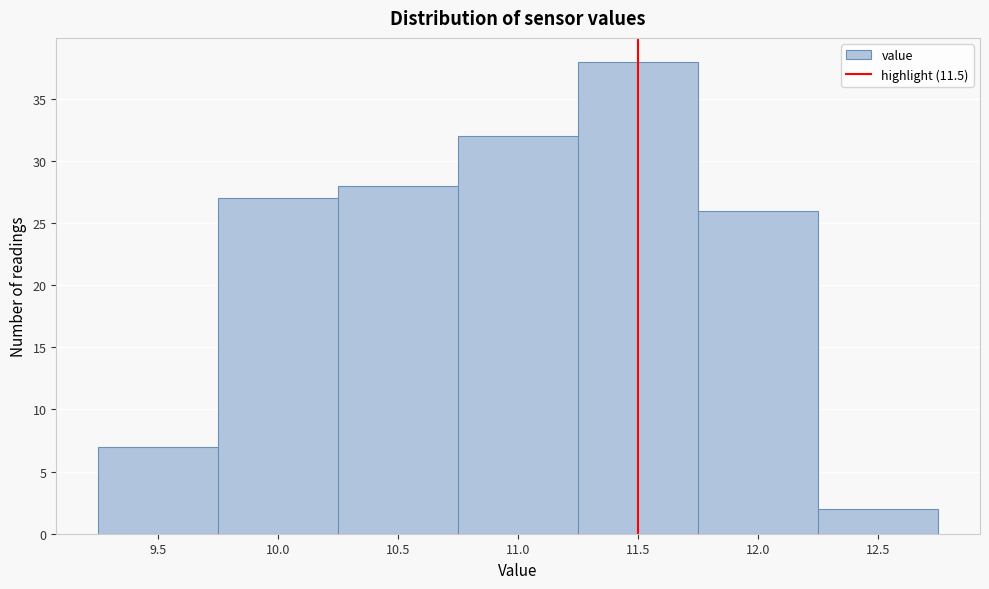

How tall is the bar that spans 10.75 to 11.25 on the x-axis? The values are not printed on the chart, so give them approximately, as read against the axis.

32